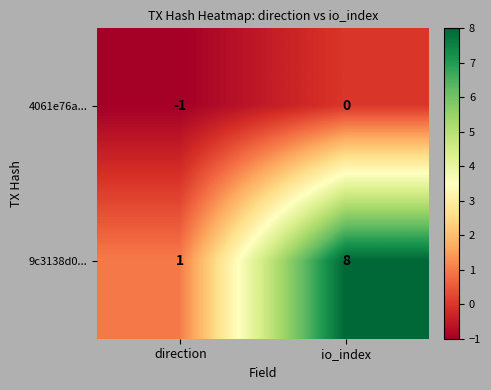

What is the sum of all 9c3138d0... values?

9